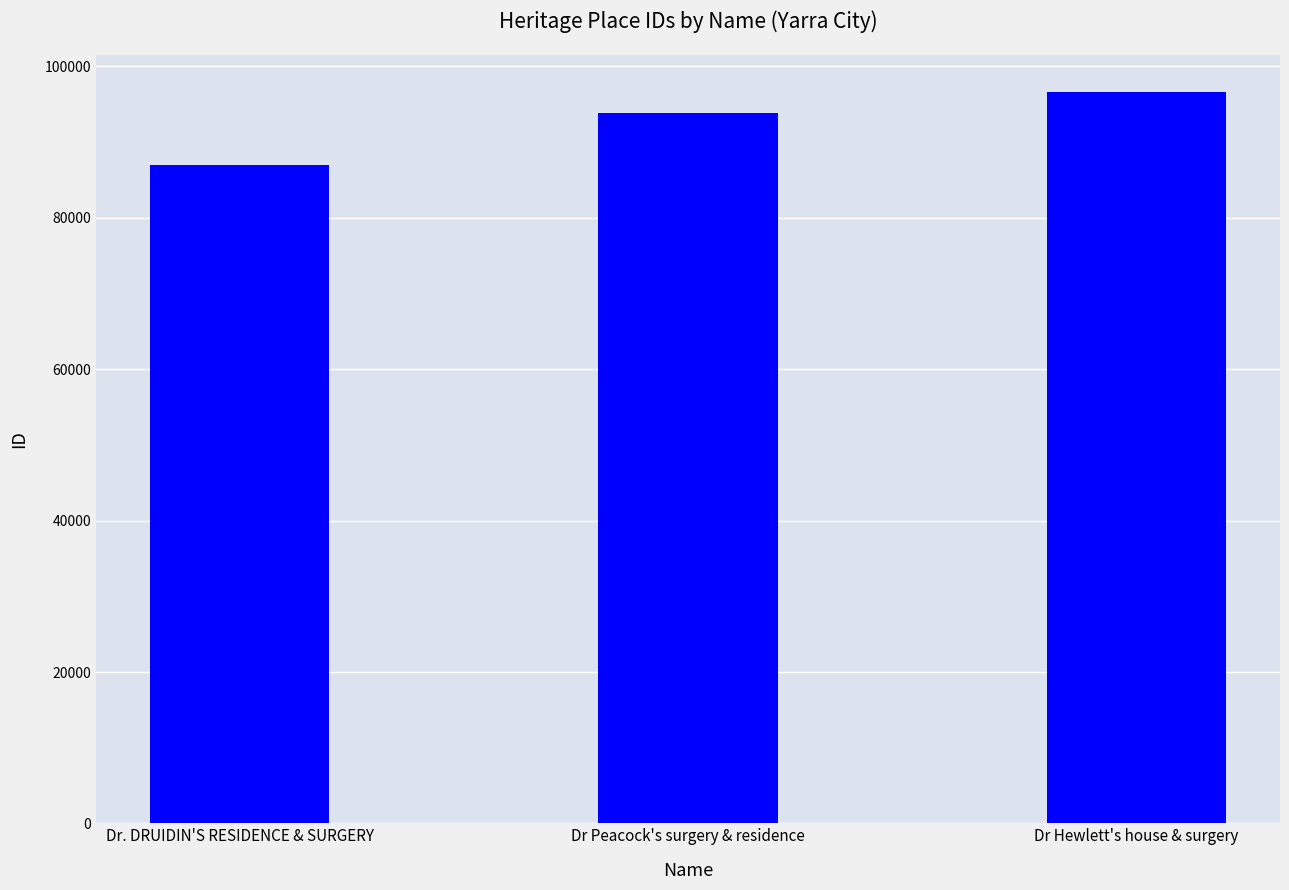

The chart shows a value of 96586 at Dr Hewlett's house & surgery. True or false?

True